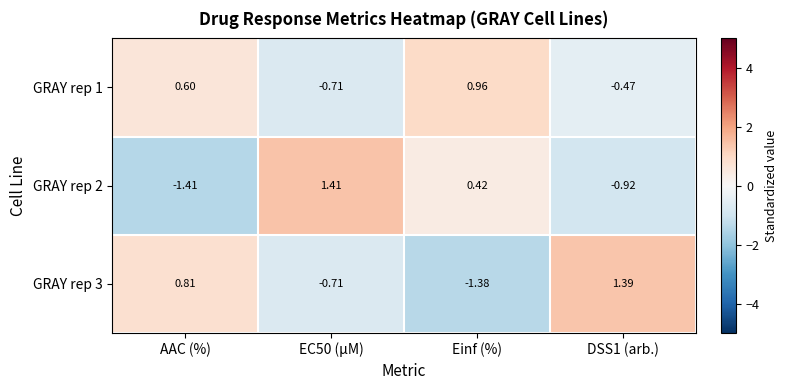

Where does the GRAY rep 1 series first go above 0?

AAC (%)